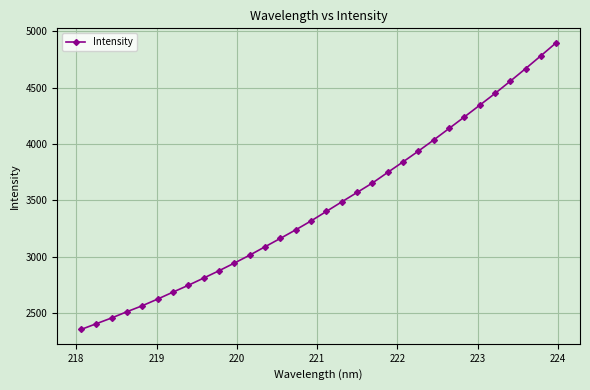

What is the difference between the second highest and minimum values?

2428.1